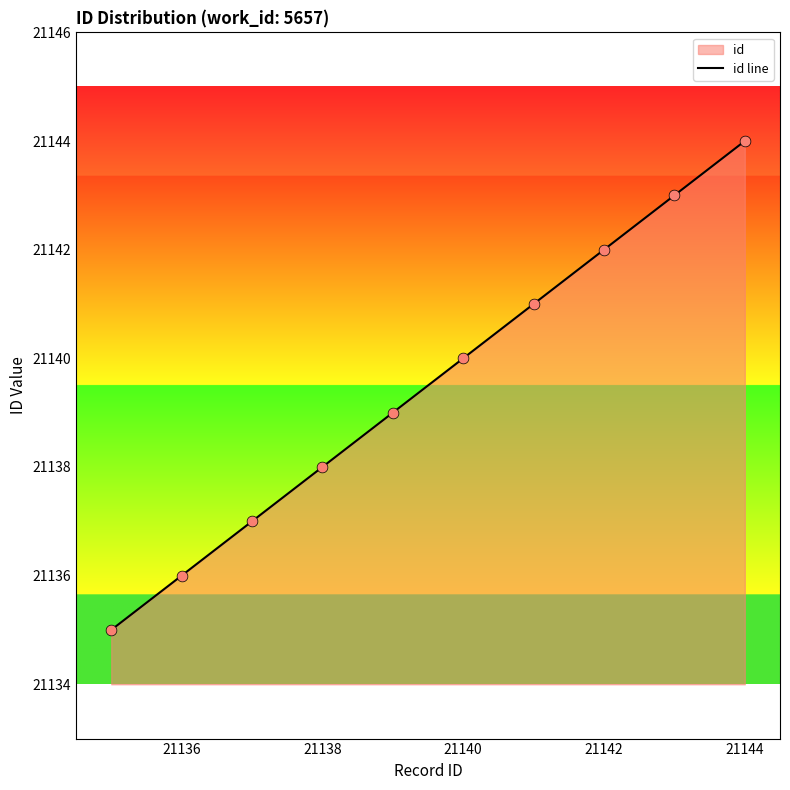

What is the change in value from 21136 to 21142?

+6